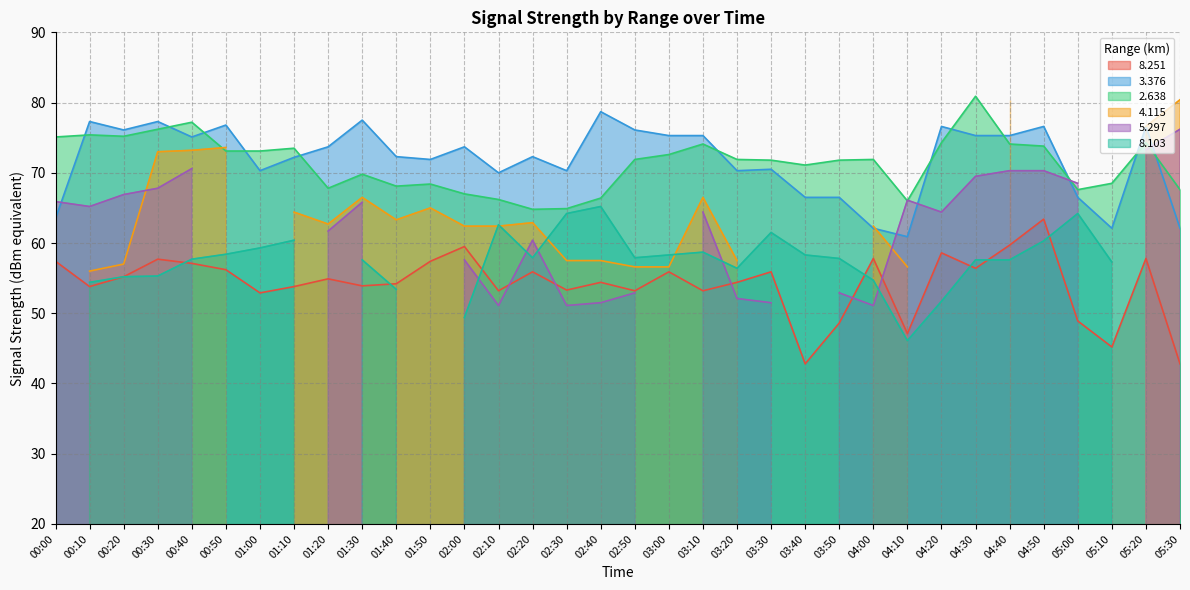

Count the number of categories in the chart.

34